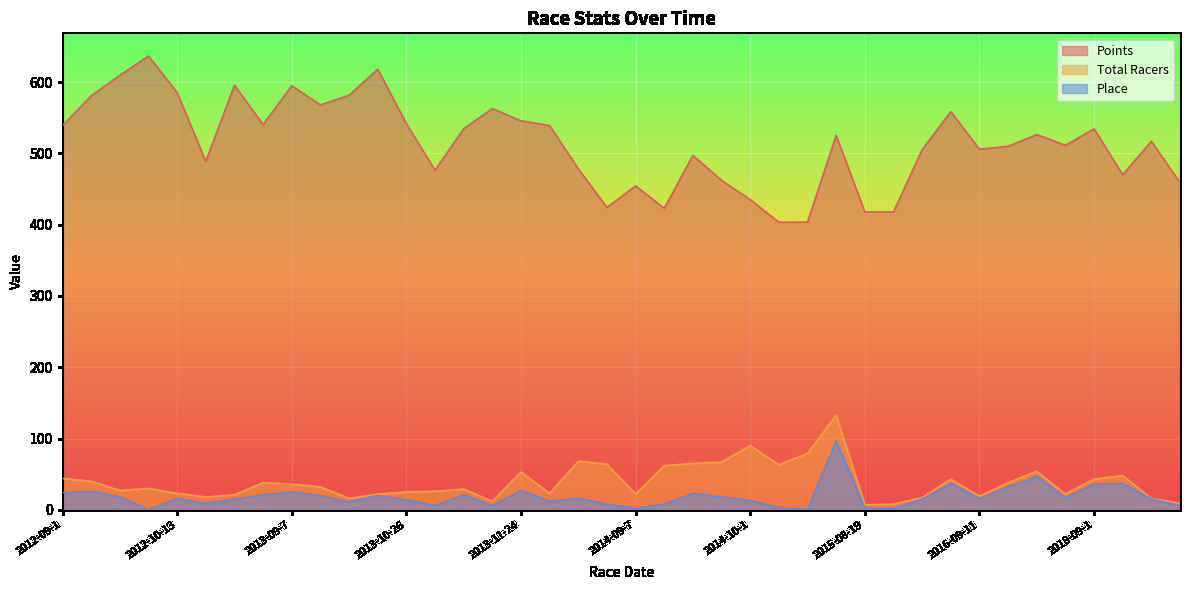

Rank the series at 2013-09-21 from highest to lowest value.

Points, Total Racers, Place